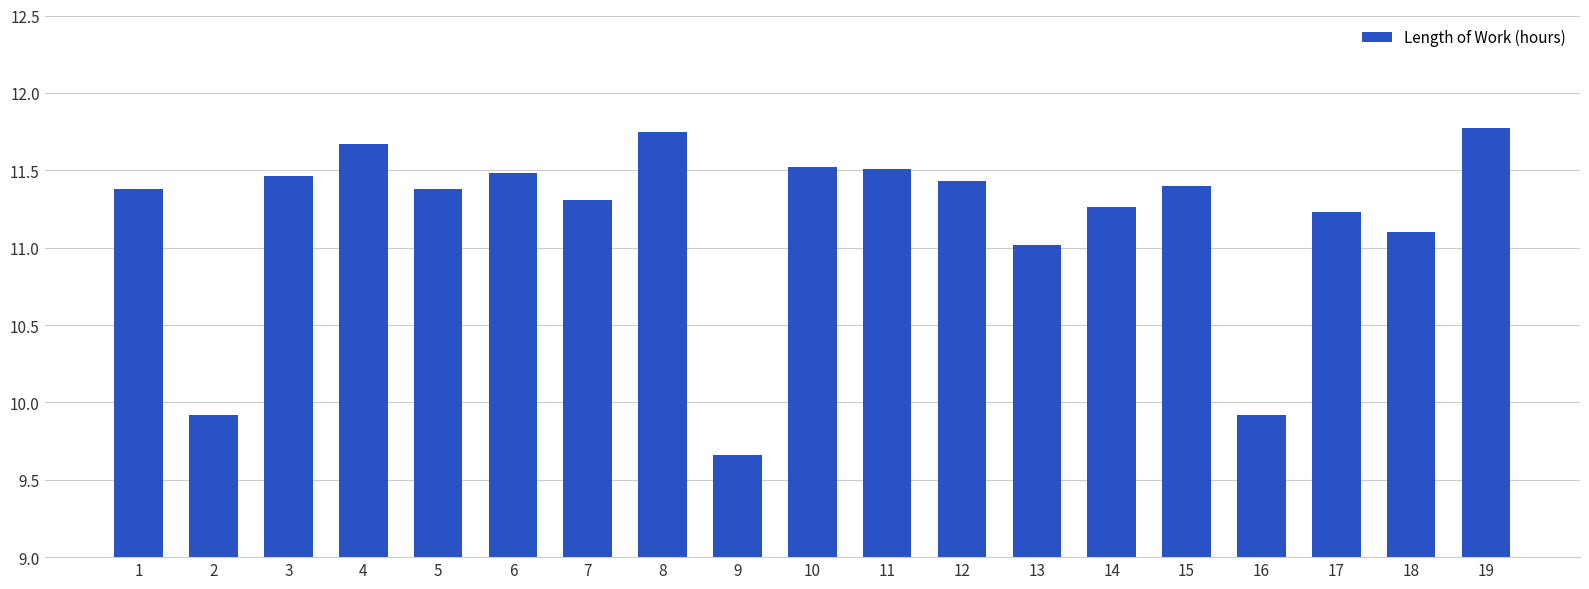

Read the value at 2.

9.9